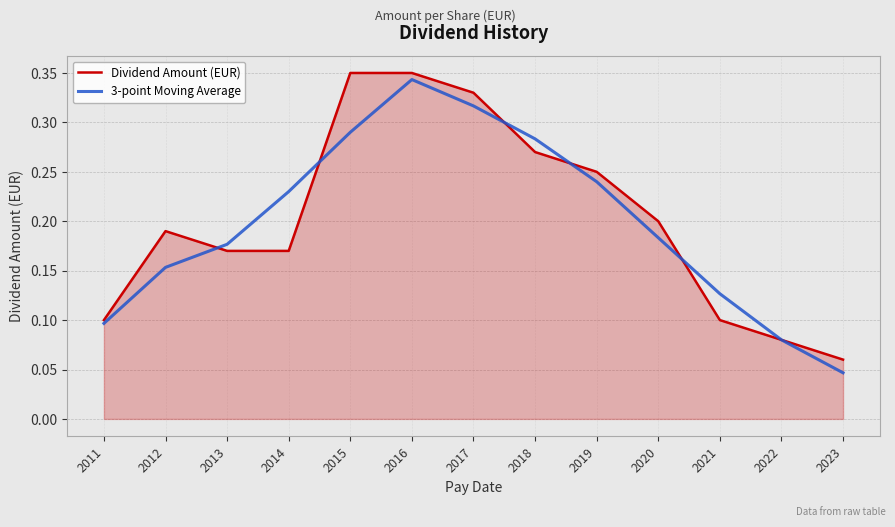

At which label is Dividend Amount (EUR) closest to 0?

2023